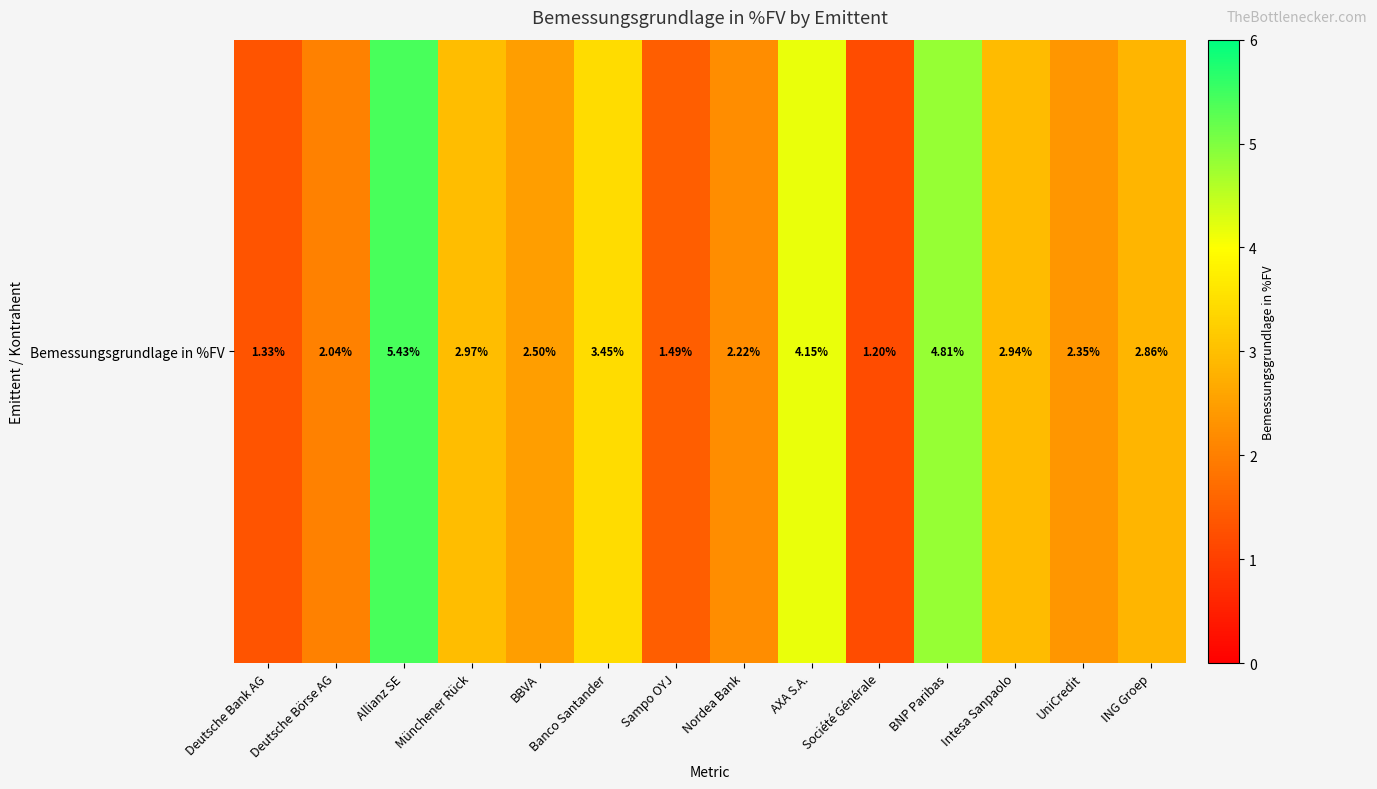

Between Deutsche Bank AG and Deutsche Börse AG, which is larger?

Deutsche Börse AG